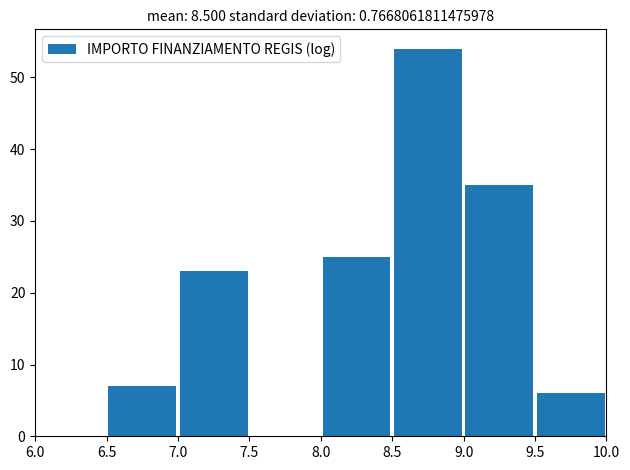

Over which range of the x-axis is the bar tallest?

8.5 to 9.0